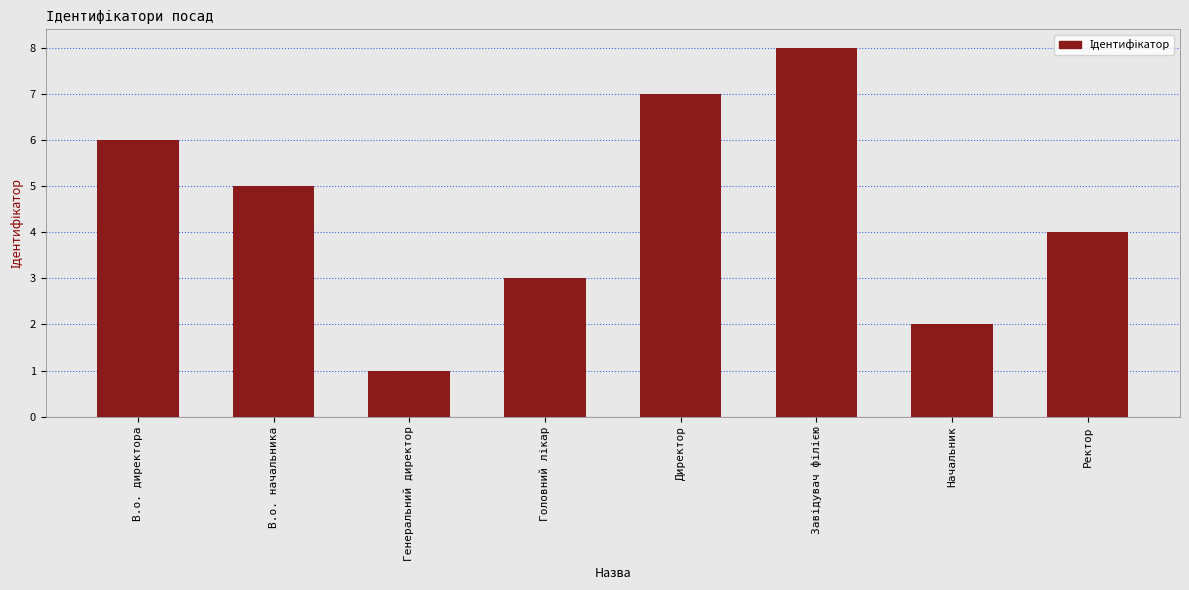

Which label corresponds to the smallest value in the chart?

Генеральний директор